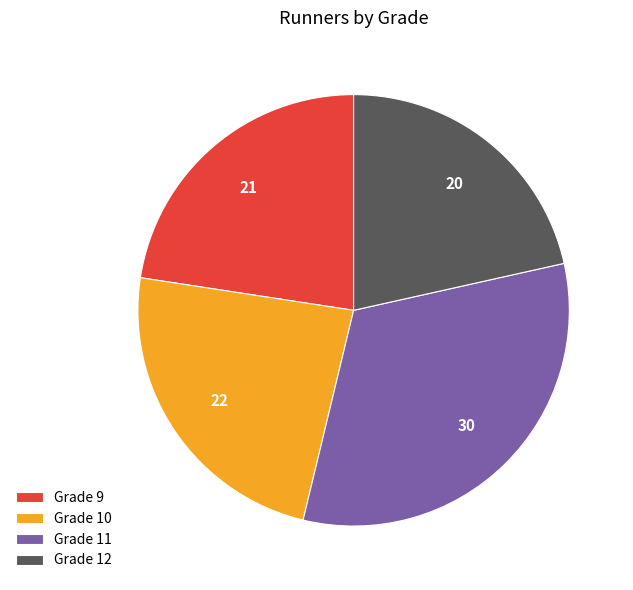

Which has a higher value, Grade 10 or Grade 11?

Grade 11